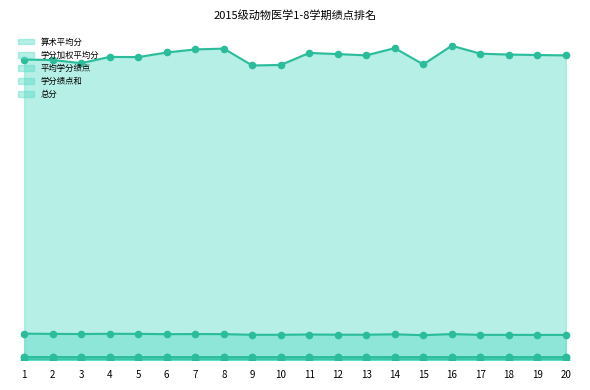

What are all the series names shown in the legend?

算术平均分, 学分加权平均分, 平均学分绩点, 学分绩点和, 总分